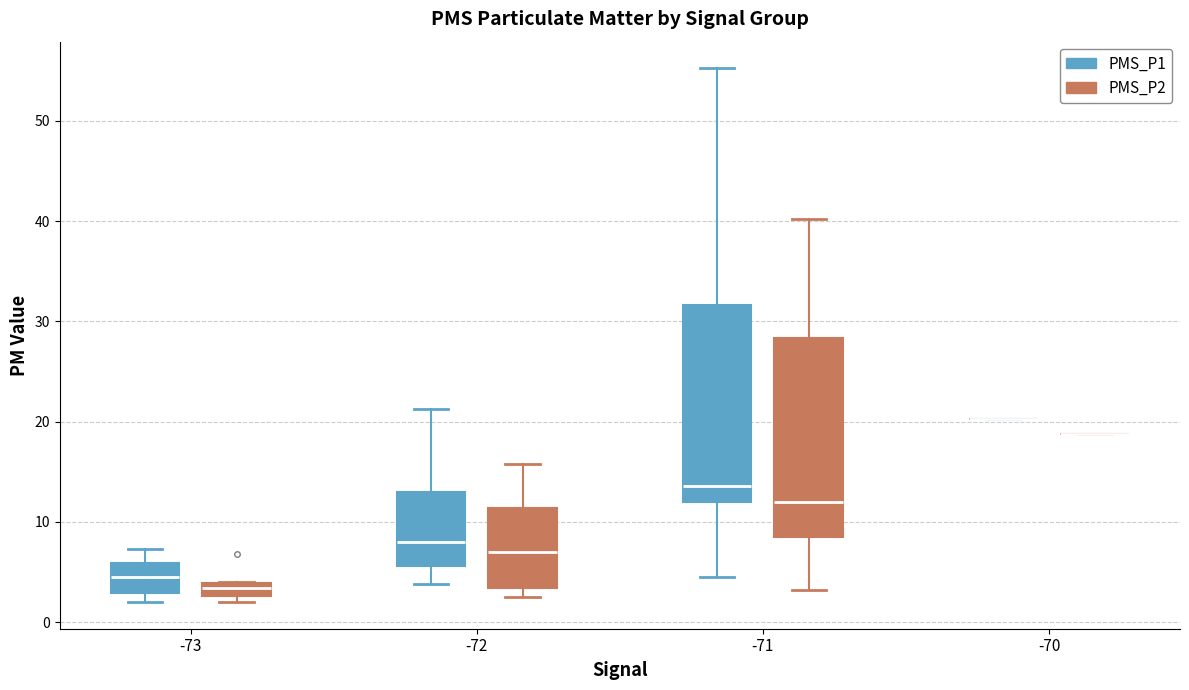

Where does the upper whisker of the box for -72 (PMS_P1) end on the y-axis? The values are not printed on the chart, so give them approximately, as read against the axis.

21